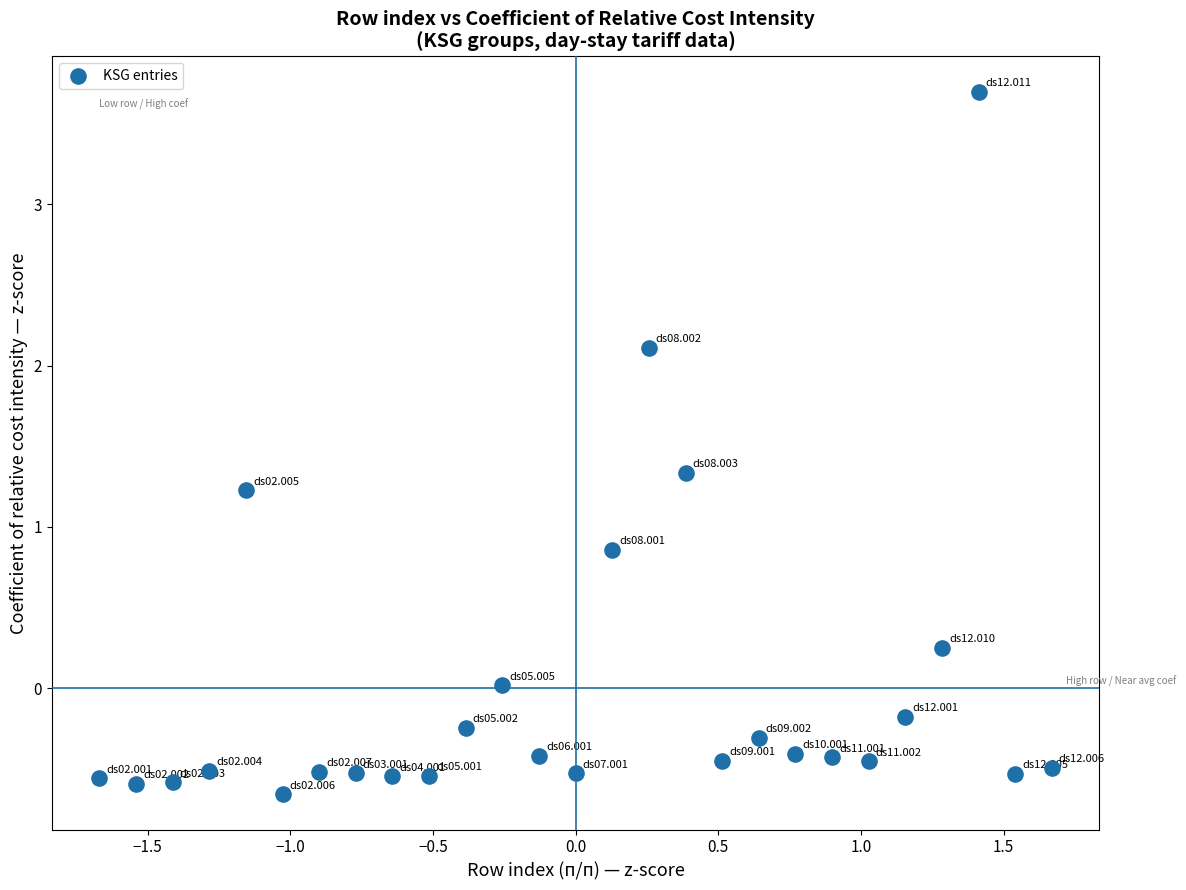

What Y value in the scatter plot is closest to 1?

0.9